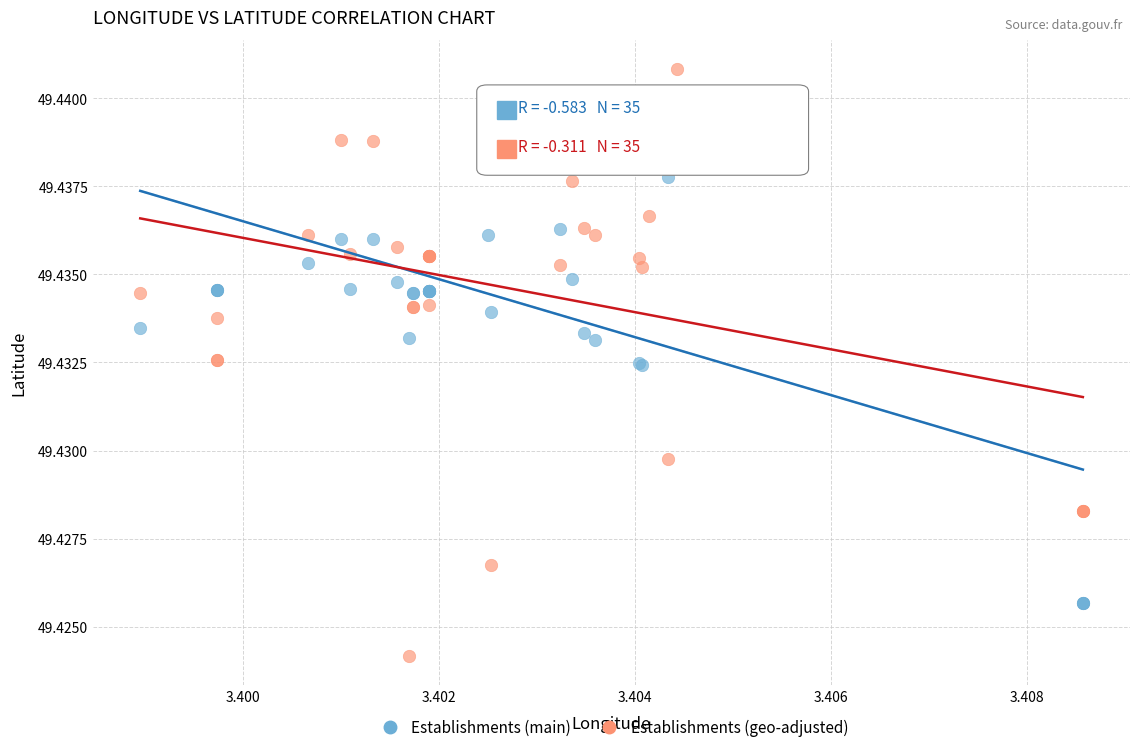

Which series has the largest Y range (max minus min)?

Establishments (geo-adjusted)